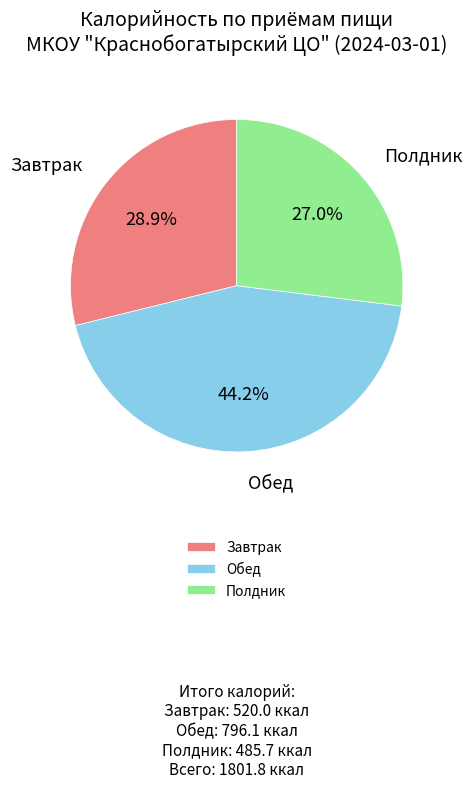

What is the largest slice in the pie chart?

Обед